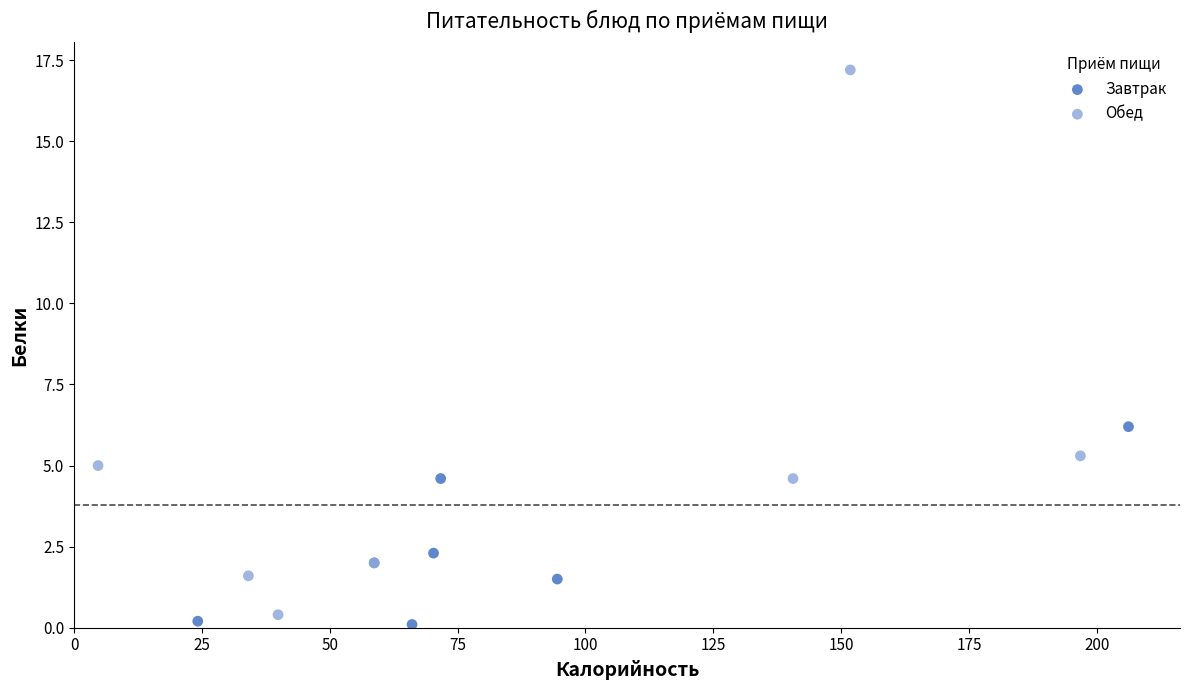

Which series contains the lowest Y value?

Завтрак